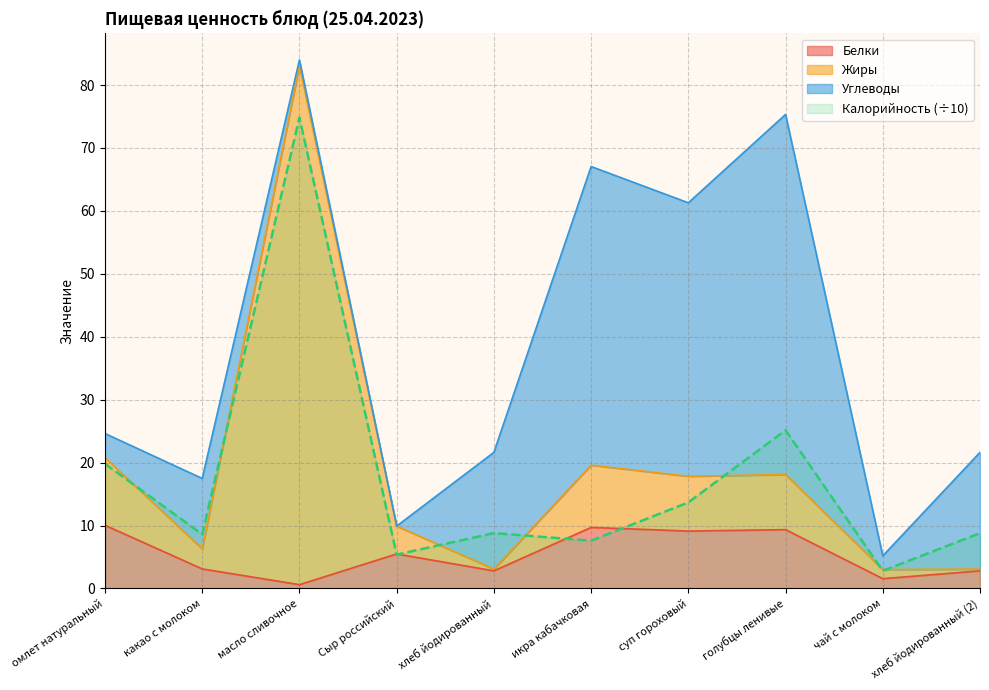

Does the chart display data point markers on the line(s)?

No